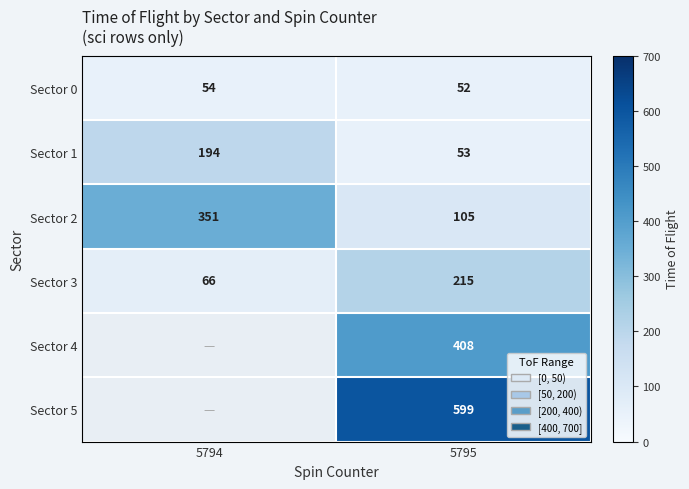

Which has a higher value, 5795 or 5794?

5794